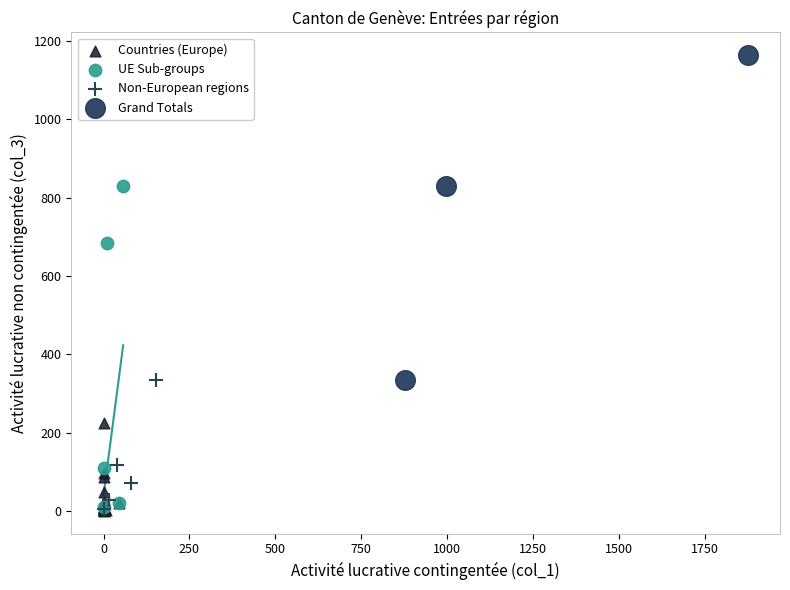

Which series reaches the maximum Y coordinate?

Grand Totals